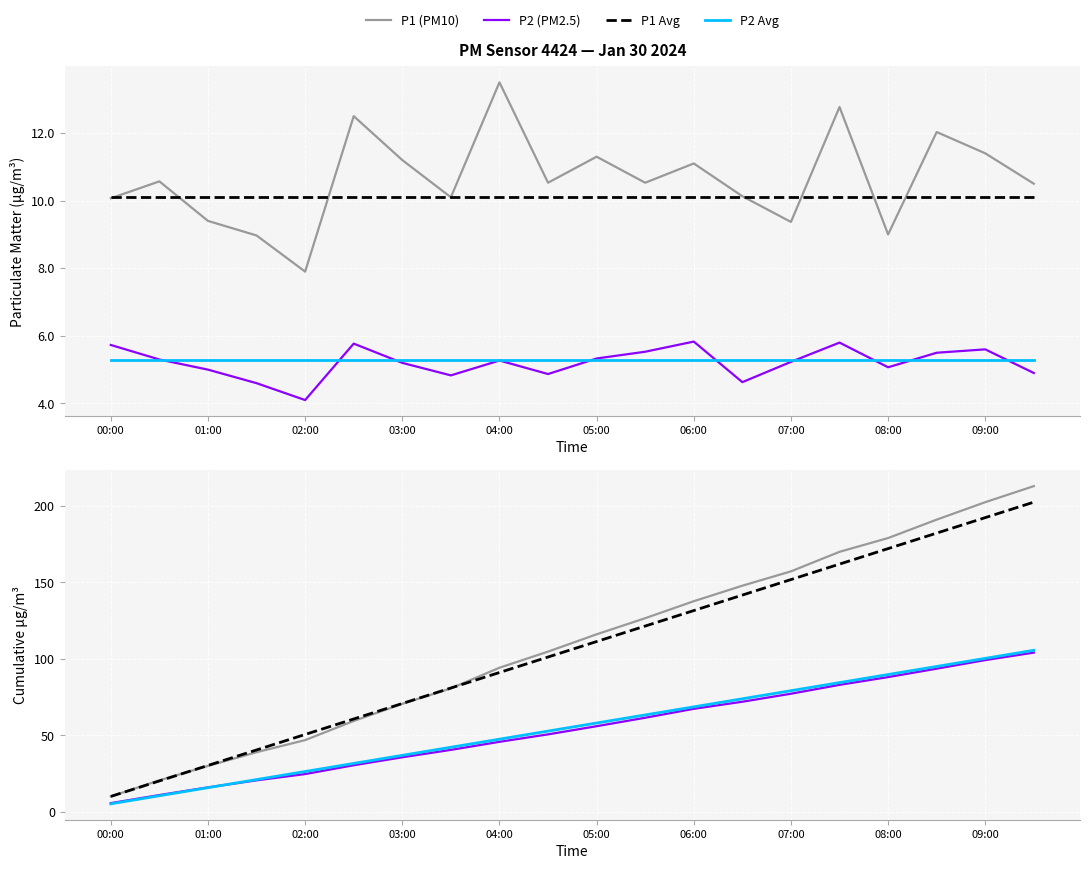

What is the approximate value of P1 Avg at 01:00?

10.1